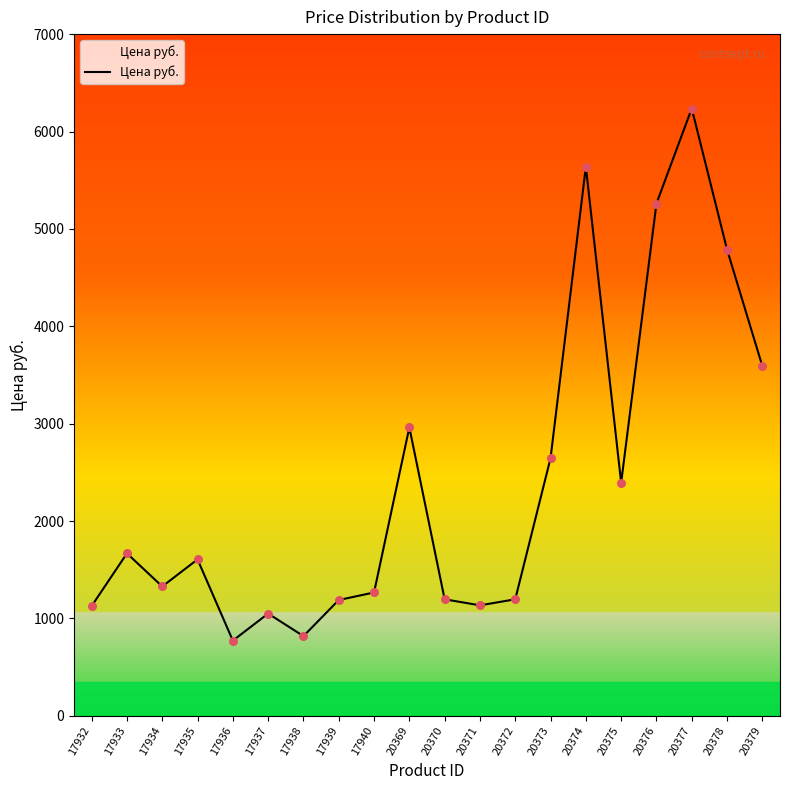

Between 17938 and 20374, which is larger?

20374